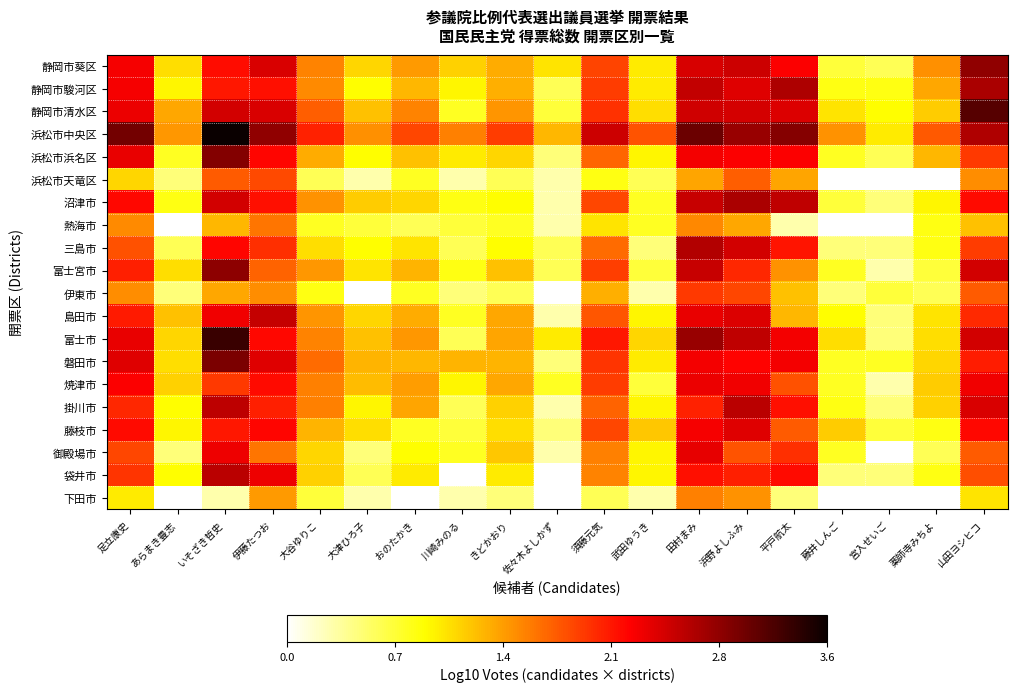

Reading left to right, extract all data points from this chart.

静岡市葵区: 足立康史=2.3	あらまき豊志=1.1	いそざき哲史=2.2	伊藤たつお=2.4	大谷ゆりこ=1.6	大津ひろ子=1.1	おのたかき=1.4	川崎みのる=1.1	きどかおり=1.3	佐々木よしかず=1.0	須藤元気=1.9	武田ゆうき=1.0	田村まみ=2.5	浜野よしふみ=2.5	平戸航太=2.3	藤井しんご=0.7	宮入せいご=0.6	薬師寺みちよ=1.5	山田ヨシヒコ=2.8
静岡市駿河区: 足立康史=2.3	あらまき豊志=1.0	いそざき哲史=2.1	伊藤たつお=2.2	大谷ゆりこ=1.5	大津ひろ子=0.9	おのたかき=1.3	川崎みのる=1.0	きどかおり=1.3	佐々木よしかず=0.6	須藤元気=1.9	武田ゆうき=1.0	田村まみ=2.6	浜野よしふみ=2.4	平戸航太=2.7	藤井しんご=0.8	宮入せいご=0.8	薬師寺みちよ=1.4	山田ヨシヒコ=2.7
静岡市清水区: 足立康史=2.4	あらまき豊志=1.4	いそざき哲史=2.5	伊藤たつお=2.4	大谷ゆりこ=1.8	大津ひろ子=1.2	おのたかき=1.6	川崎みのる=0.8	きどかおり=1.5	佐々木よしかず=0.7	須藤元気=2.0	武田ゆうき=1.1	田村まみ=2.5	浜野よしふみ=2.5	平戸航太=2.4	藤井しんご=1.0	宮入せいご=0.9	薬師寺みちよ=1.2	山田ヨシヒコ=3.1
浜松市中央区: 足立康史=3.0	あらまき豊志=1.4	いそざき哲史=3.6	伊藤たつお=2.8	大谷ゆりこ=2.1	大津ひろ子=1.5	おのたかき=1.9	川崎みのる=1.6	きどかおり=1.9	佐々木よしかず=1.3	須藤元気=2.5	武田ゆうき=1.8	田村まみ=3.0	浜野よしふみ=2.8	平戸航太=2.9	藤井しんご=1.5	宮入せいご=1.0	薬師寺みちよ=1.8	山田ヨシヒコ=2.7
浜松市浜名区: 足立康史=2.4	あらまき豊志=0.8	いそざき哲史=2.9	伊藤たつお=2.2	大谷ゆりこ=1.3	大津ひろ子=0.9	おのたかき=1.2	川崎みのる=1.0	きどかおり=1.1	佐々木よしかず=0.5	須藤元気=1.7	武田ゆうき=1.0	田村まみ=2.3	浜野よしふみ=2.3	平戸航太=2.3	藤井しんご=0.8	宮入せいご=0.6	薬師寺みちよ=1.3	山田ヨシヒコ=2.0
浜松市天竜区: 足立康史=1.1	あらまき豊志=0.5	いそざき哲史=1.8	伊藤たつお=1.9	大谷ゆりこ=0.6	大津ひろ子=0.3	おのたかき=0.8	川崎みのる=0.3	きどかおり=0.6	佐々木よしかず=0.3	須藤元気=0.8	武田ゆうき=0.6	田村まみ=1.4	浜野よしふみ=1.7	平戸航太=1.4	藤井しんご=0.0	宮入せいご=0.0	薬師寺みちよ=0.0	山田ヨシヒコ=1.5
沼津市: 足立康史=2.2	あらまき豊志=0.8	いそざき哲史=2.5	伊藤たつお=2.2	大谷ゆりこ=1.5	大津ひろ子=1.2	おのたかき=1.1	川崎みのる=0.8	きどかおり=0.9	佐々木よしかず=0.3	須藤元気=1.9	武田ゆうき=0.8	田村まみ=2.5	浜野よしふみ=2.7	平戸航太=2.6	藤井しんご=0.7	宮入せいご=0.5	薬師寺みちよ=1.0	山田ヨシヒコ=2.2
熱海市: 足立康史=1.5	あらまき豊志=0.0	いそざき哲史=1.3	伊藤たつお=1.6	大谷ゆりこ=0.8	大津ひろ子=0.7	おのたかき=0.6	川崎みのる=0.7	きどかおり=0.8	佐々木よしかず=0.3	須藤元気=1.0	武田ゆうき=0.8	田村まみ=1.5	浜野よしふみ=1.4	平戸航太=0.3	藤井しんご=0.0	宮入せいご=0.0	薬師寺みちよ=0.8	山田ヨシヒコ=1.2
三島市: 足立康史=1.8	あらまき豊志=0.6	いそざき哲史=2.2	伊藤たつお=2.0	大谷ゆりこ=1.1	大津ひろ子=0.9	おのたかき=1.0	川崎みのる=0.6	きどかおり=0.9	佐々木よしかず=0.6	須藤元気=1.7	武田ゆうき=0.5	田村まみ=2.6	浜野よしふみ=2.5	平戸航太=2.1	藤井しんご=0.5	宮入せいご=0.5	薬師寺みちよ=0.8	山田ヨシヒコ=1.9
富士宮市: 足立康史=2.1	あらまき豊志=1.1	いそざき哲史=2.8	伊藤たつお=1.7	大谷ゆりこ=1.4	大津ひろ子=1.0	おのたかき=1.3	川崎みのる=0.8	きどかおり=1.2	佐々木よしかず=0.6	須藤元気=1.9	武田ゆうき=0.7	田村まみ=2.5	浜野よしふみ=2.0	平戸航太=1.5	藤井しんご=0.8	宮入せいご=0.3	薬師寺みちよ=0.7	山田ヨシヒコ=2.5
伊東市: 足立康史=1.5	あらまき豊志=0.5	いそざき哲史=1.4	伊藤たつお=1.5	大谷ゆりこ=0.8	大津ひろ子=0.0	おのたかき=0.8	川崎みのる=0.5	きどかおり=0.6	佐々木よしかず=0.0	須藤元気=1.3	武田ゆうき=0.3	田村まみ=1.9	浜野よしふみ=1.9	平戸航太=1.2	藤井しんご=0.5	宮入せいご=0.7	薬師寺みちよ=0.6	山田ヨシヒコ=1.8
島田市: 足立康史=2.1	あらまき豊志=1.2	いそざき哲史=2.3	伊藤たつお=2.6	大谷ゆりこ=1.5	大津ひろ子=1.1	おのたかき=1.3	川崎みのる=0.8	きどかおり=1.4	佐々木よしかず=0.3	須藤元気=1.8	武田ゆうき=1.0	田村まみ=2.4	浜野よしふみ=2.4	平戸航太=1.3	藤井しんご=0.9	宮入せいご=0.5	薬師寺みちよ=1.0	山田ヨシヒコ=2.0
富士市: 足立康史=2.4	あらまき豊志=1.1	いそざき哲史=3.3	伊藤たつお=2.2	大谷ゆりこ=1.6	大津ひろ子=1.2	おのたかき=1.4	川崎みのる=0.6	きどかおり=1.4	佐々木よしかず=1.0	須藤元気=2.1	武田ゆうき=1.1	田村まみ=2.8	浜野よしふみ=2.6	平戸航太=2.3	藤井しんご=1.1	宮入せいご=0.5	薬師寺みちよ=1.1	山田ヨシヒコ=2.5
磐田市: 足立康史=2.4	あらまき豊志=1.1	いそざき哲史=2.9	伊藤たつお=2.4	大谷ゆりこ=1.7	大津ひろ子=1.3	おのたかき=1.3	川崎みのる=1.3	きどかおり=1.3	佐々木よしかず=0.5	須藤元気=2.0	武田ゆうき=1.0	田村まみ=2.3	浜野よしふみ=2.2	平戸航太=2.3	藤井しんご=0.8	宮入せいご=0.8	薬師寺みちよ=1.1	山田ヨシヒコ=2.1
焼津市: 足立康史=2.3	あらまき豊志=1.1	いそざき哲史=2.0	伊藤たつお=2.2	大谷ゆりこ=1.6	大津ひろ子=1.3	おのたかき=1.4	川崎みのる=1.0	きどかおり=1.4	佐々木よしかず=0.8	須藤元気=1.9	武田ゆうき=0.7	田村まみ=2.4	浜野よしふみ=2.3	平戸航太=1.8	藤井しんご=0.8	宮入せいご=0.3	薬師寺みちよ=1.2	山田ヨシヒコ=2.3
掛川市: 足立康史=2.0	あらまき豊志=0.9	いそざき哲史=2.6	伊藤たつお=2.1	大谷ゆりこ=1.6	大津ひろ子=1.0	おのたかき=1.4	川崎みのる=0.6	きどかおり=1.1	佐々木よしかず=0.3	須藤元気=1.7	武田ゆうき=1.0	田村まみ=2.1	浜野よしふみ=2.6	平戸航太=2.2	藤井しんご=0.8	宮入せいご=0.5	薬師寺みちよ=1.1	山田ヨシヒコ=2.4
藤枝市: 足立康史=2.2	あらまき豊志=1.0	いそざき哲史=2.1	伊藤たつお=2.2	大谷ゆりこ=1.3	大津ひろ子=1.1	おのたかき=0.8	川崎みのる=0.7	きどかおり=1.1	佐々木よしかず=0.5	須藤元気=1.9	武田ゆうき=1.2	田村まみ=2.3	浜野よしふみ=2.4	平戸航太=1.8	藤井しんご=1.2	宮入せいご=0.7	薬師寺みちよ=0.8	山田ヨシヒコ=2.2
御殿場市: 足立康史=1.9	あらまき豊志=0.5	いそざき哲史=2.3	伊藤たつお=1.6	大谷ゆりこ=1.1	大津ひろ子=0.5	おのたかき=0.9	川崎みのる=0.8	きどかおり=1.2	佐々木よしかず=0.3	須藤元気=1.6	武田ゆうき=1.0	田村まみ=2.4	浜野よしふみ=1.8	平戸航太=2.0	藤井しんご=0.8	宮入せいご=0.0	薬師寺みちよ=0.6	山田ヨシヒコ=1.8
袋井市: 足立康史=2.0	あらまき豊志=0.9	いそざき哲史=2.6	伊藤たつお=2.3	大谷ゆりこ=1.1	大津ひろ子=0.6	おのたかき=1.0	川崎みのる=0.0	きどかおり=1.0	佐々木よしかず=0.0	須藤元気=1.6	武田ゆうき=1.0	田村まみ=2.2	浜野よしふみ=2.1	平戸航太=2.2	藤井しんご=0.5	宮入せいご=0.5	薬師寺みちよ=0.8	山田ヨシヒコ=1.8
下田市: 足立康史=1.0	あらまき豊志=0.0	いそざき哲史=0.3	伊藤たつお=1.4	大谷ゆりこ=0.7	大津ひろ子=0.3	おのたかき=0.0	川崎みのる=0.3	きどかおり=0.5	佐々木よしかず=0.0	須藤元気=0.6	武田ゆうき=0.3	田村まみ=1.6	浜野よしふみ=1.5	平戸航太=0.5	藤井しんご=0.0	宮入せいご=0.0	薬師寺みちよ=0.0	山田ヨシヒコ=1.0